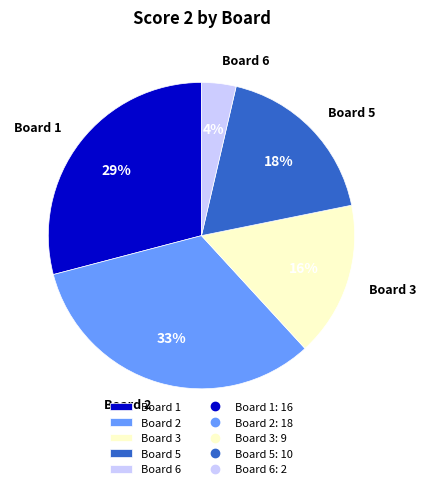

How many segments does this pie chart have?

5